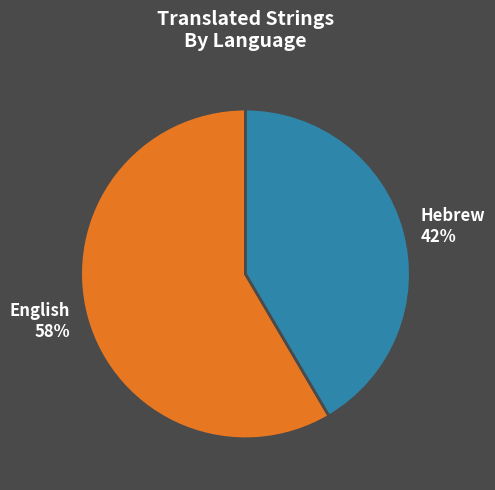

True or false: English accounts for 46% of the total.

False